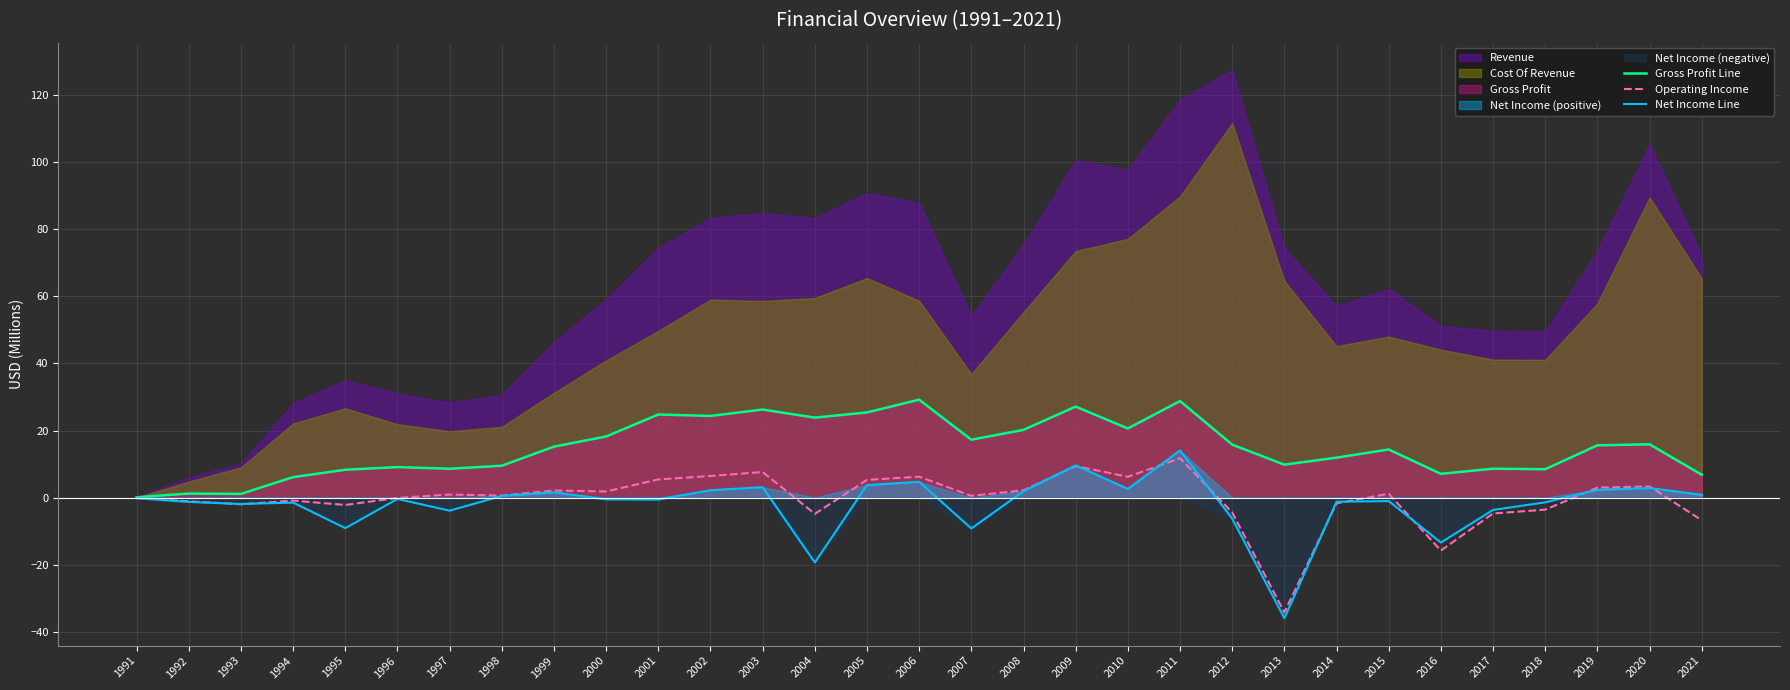

The value of Gross Profit Line at 2007 is 10.5. True or false?

False